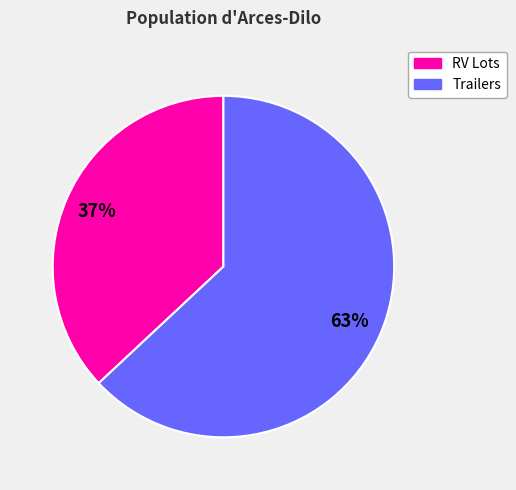

To the nearest percent, what is the difference between the largest and smallest slice percentages?

26%